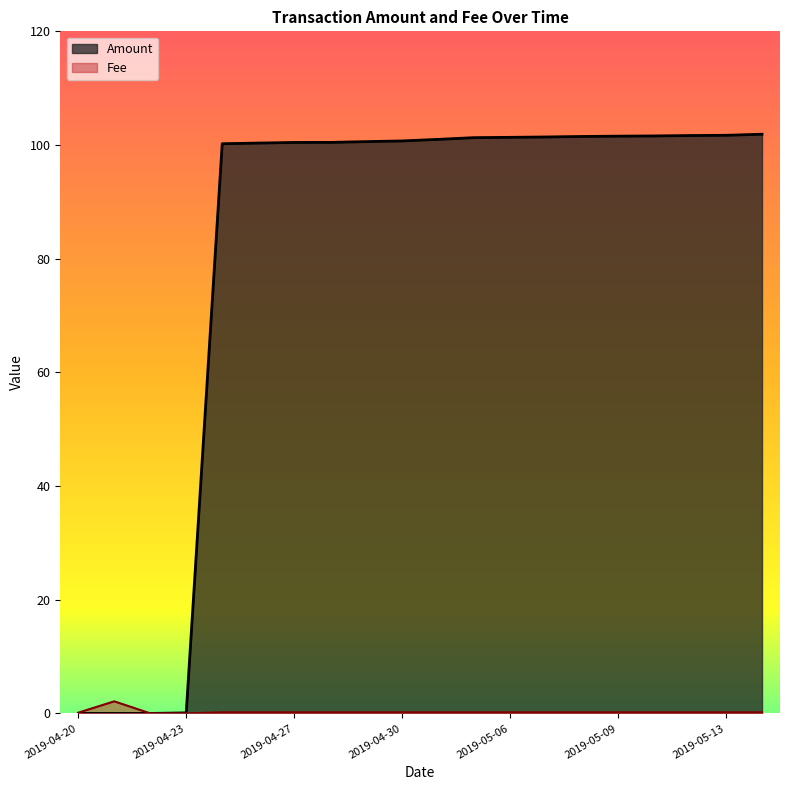

Is it true that Amount equals 43.2 at 2019-05-08?

False